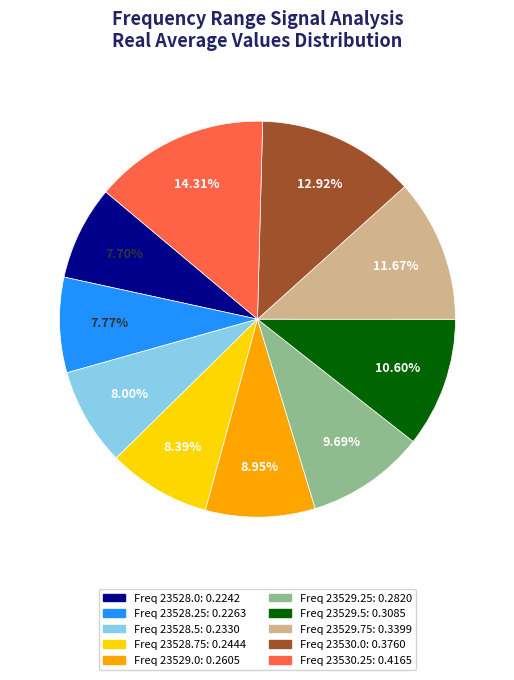

Between Freq 23530.25: 0.4165 and Freq 23528.5: 0.2330, which is larger?

Freq 23530.25: 0.4165